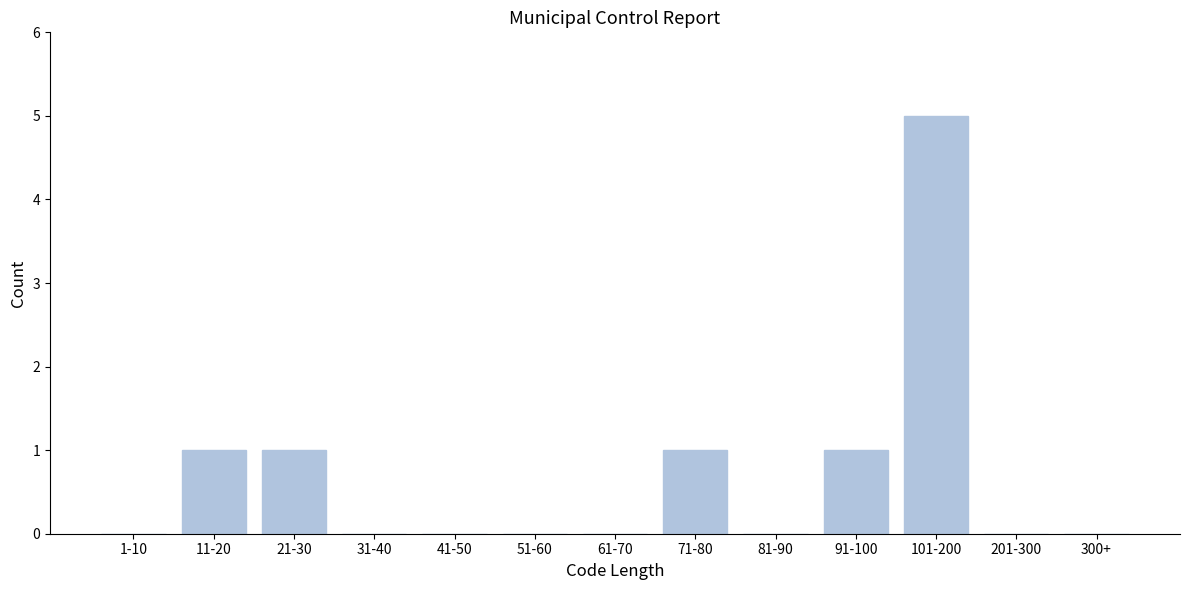

Reading left to right, extract all data points from this chart.

1-10=0	11-20=1	21-30=1	31-40=0	41-50=0	51-60=0	61-70=0	71-80=1	81-90=0	91-100=1	101-200=5	201-300=0	300+=0